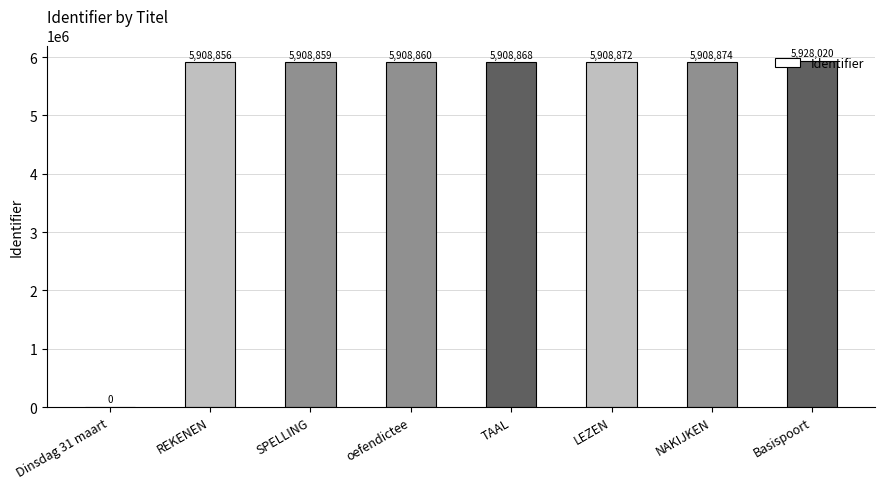

Is it true that the value at oefendictee is 5908860?

True